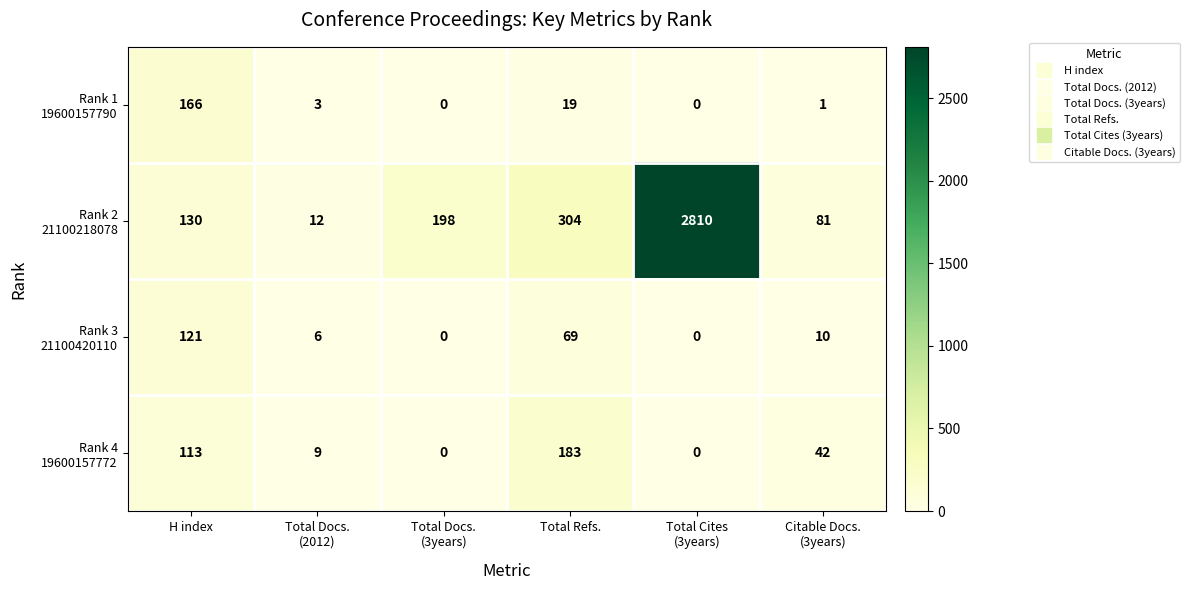

What is the spread (max minus min) of values at H index?

53